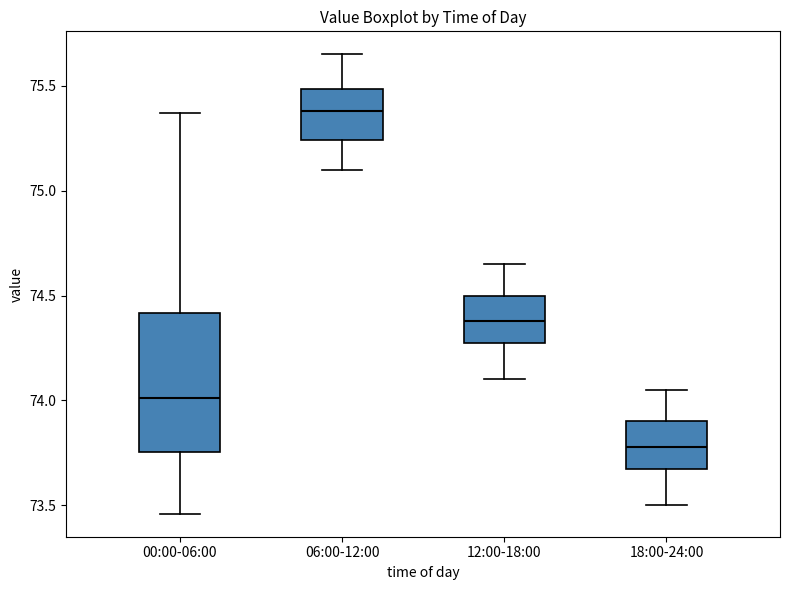

Reading left to right, read every box against the y-axis: the position of its median line, the range the box covers, and the ends of its whiskers. The values are not printed on the chart, so give them approximately, as read against the axis.

00:00-06:00: median 74.00, box 73.75 to 74.40, whiskers 73.45 to 75.35
06:00-12:00: median 75.40, box 75.25 to 75.50, whiskers 75.10 to 75.65
12:00-18:00: median 74.40, box 74.25 to 74.50, whiskers 74.10 to 74.65
18:00-24:00: median 73.80, box 73.65 to 73.90, whiskers 73.50 to 74.05